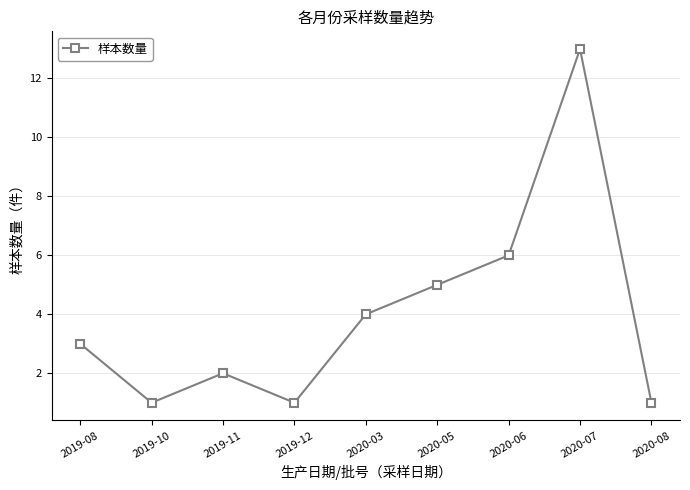

How many points are higher than both their immediate neighbors (excluding endpoints)?

2